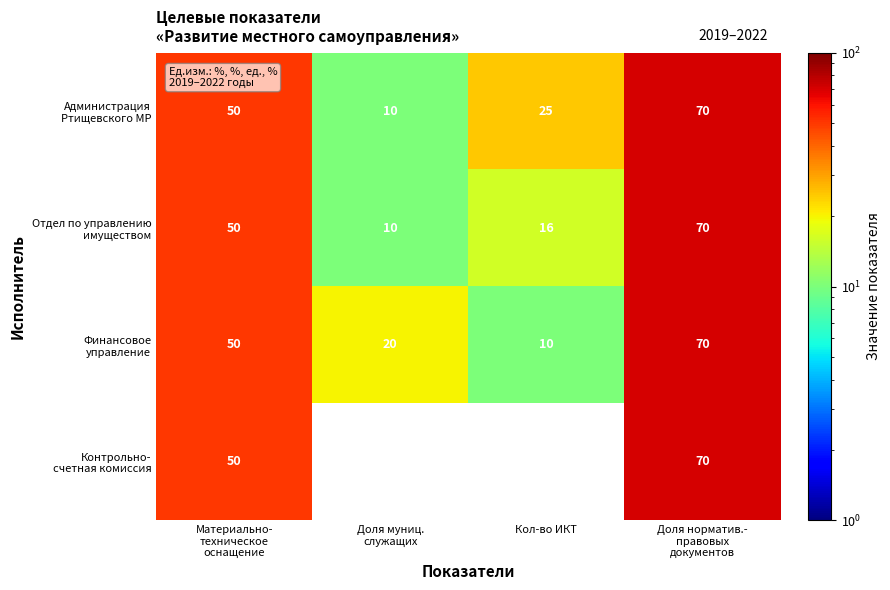

What is the spread (max minus min) of values at Кол-во ИКТ?

25